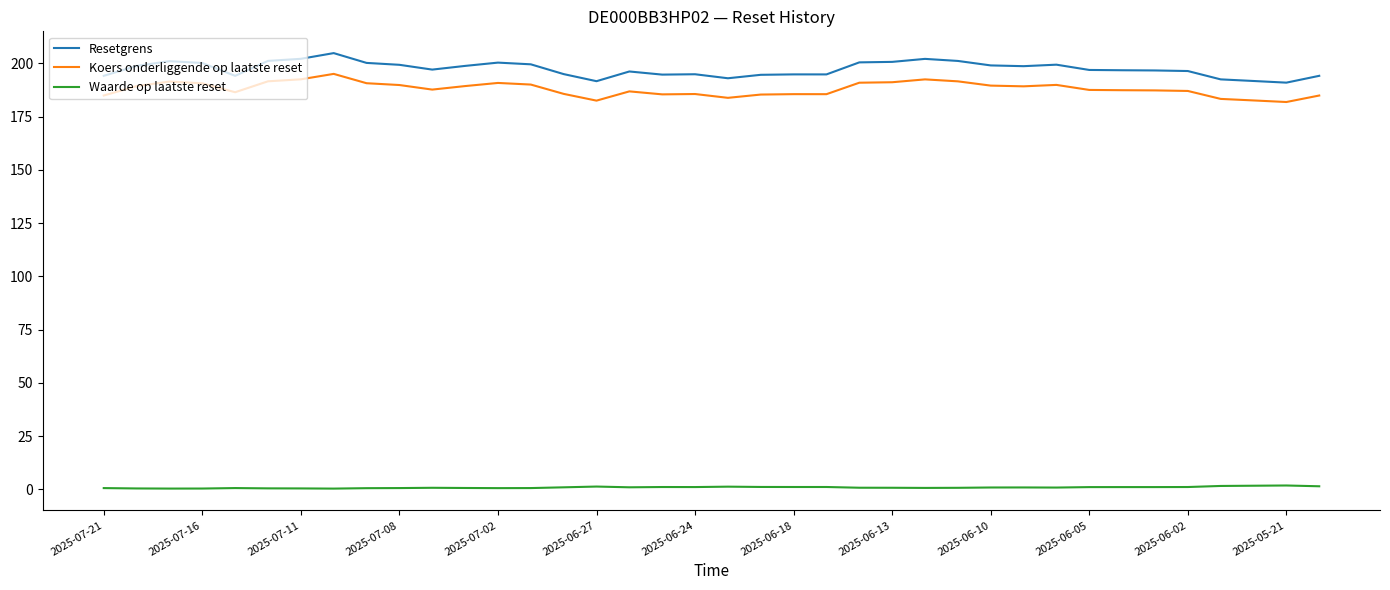

How many categories are shown in the chart?

38